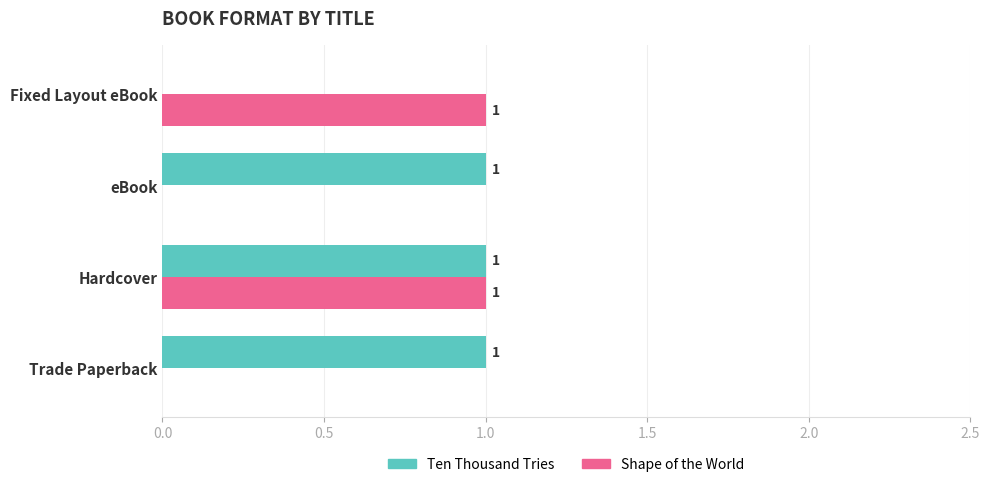

Which series has the largest total across all categories?

Ten Thousand Tries